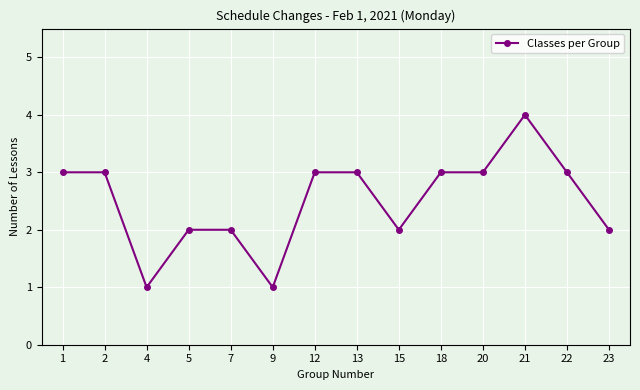

At which category does the data reach its first local valley?

4